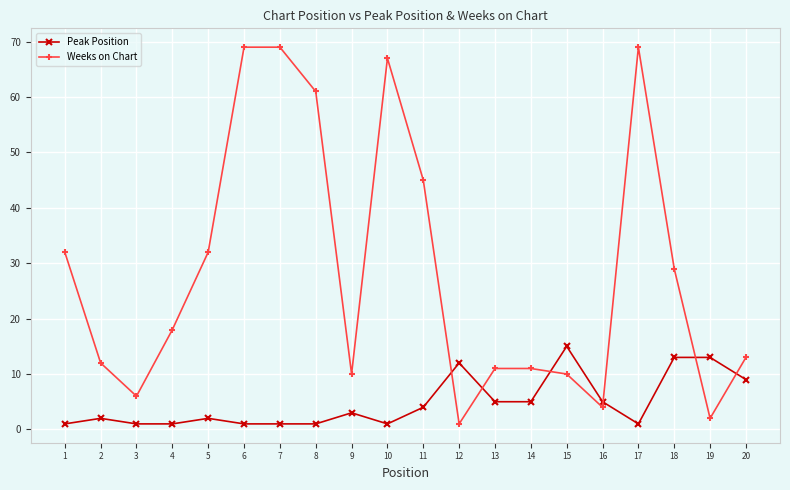

Reading left to right, extract all data points from this chart.

Peak Position: 1=1	2=2	3=1	4=1	5=2	6=1	7=1	8=1	9=3	10=1	11=4	12=12	13=5	14=5	15=15	16=5	17=1	18=13	19=13	20=9
Weeks on Chart: 1=32	2=12	3=6	4=18	5=32	6=69	7=69	8=61	9=10	10=67	11=45	12=1	13=11	14=11	15=10	16=4	17=69	18=29	19=2	20=13